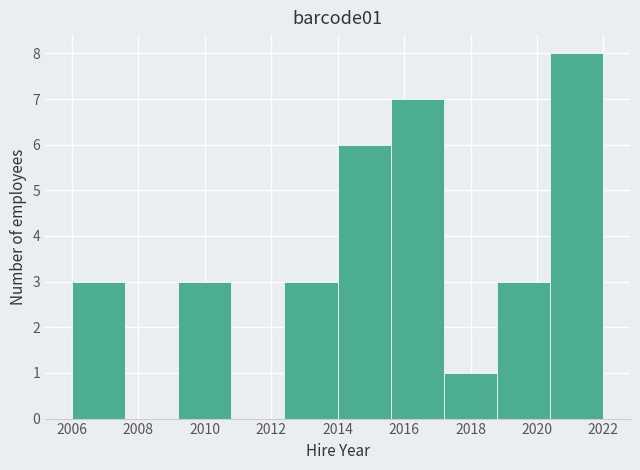

What is the height of the bar covering 2020.4 to 2022.0 on the x-axis? The values are not printed on the chart, so give them approximately, as read against the axis.

8